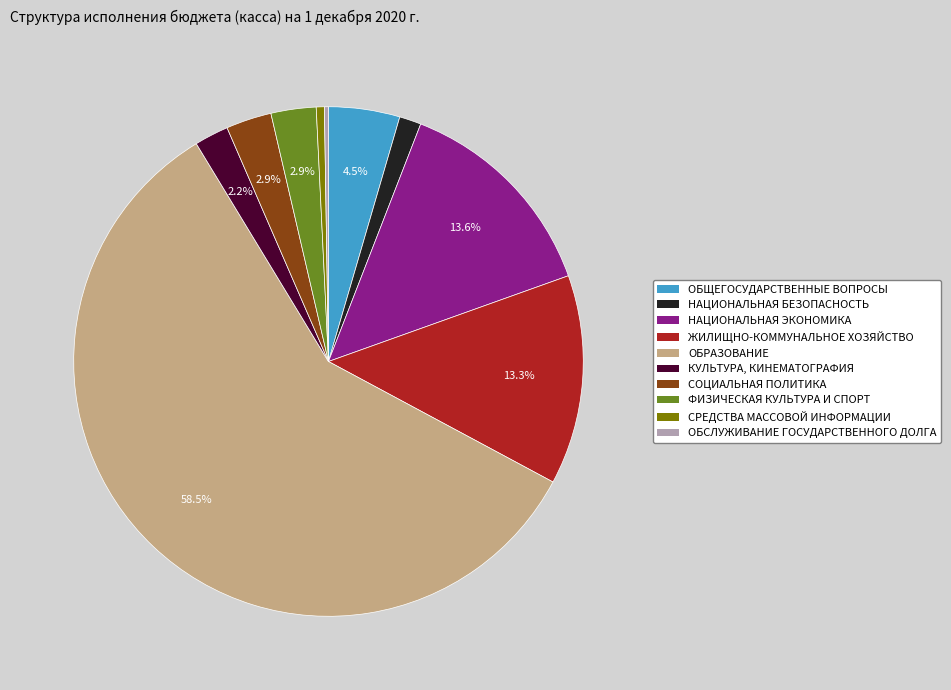

Does any single category account for the majority?

Yes